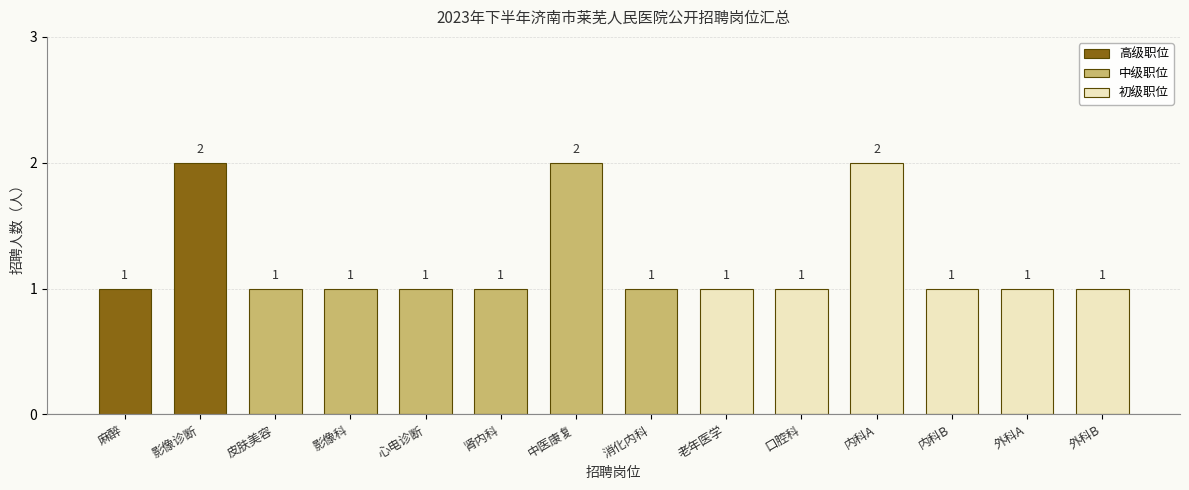

True or false: the data shows 1 at 外科B.

True